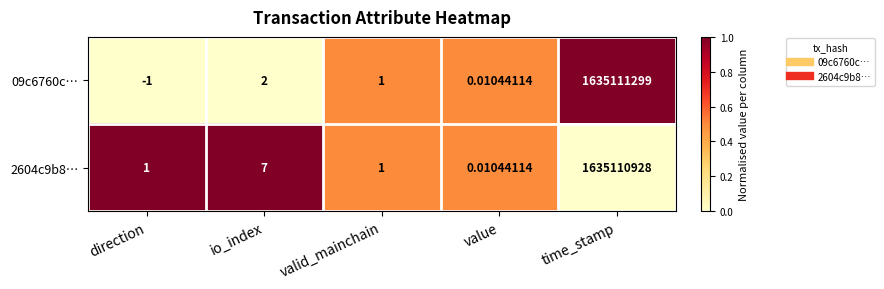

How many data points in 2604c9b8… are less than 1?

1